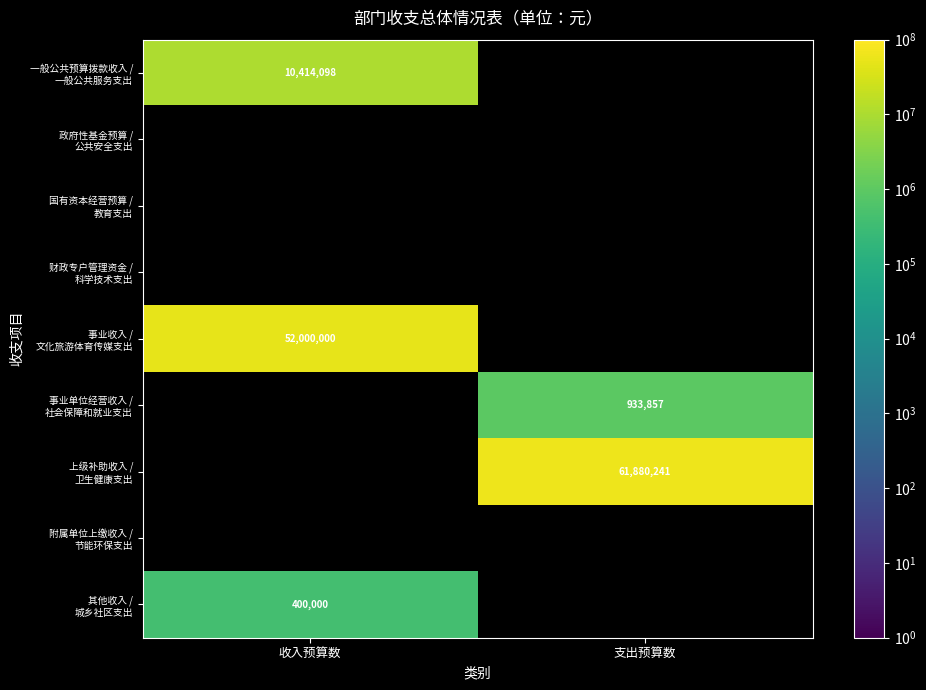

The value of 事业收入 / 文化旅游体育传媒支出 at 收入预算数 is 87689119.2. True or false?

False